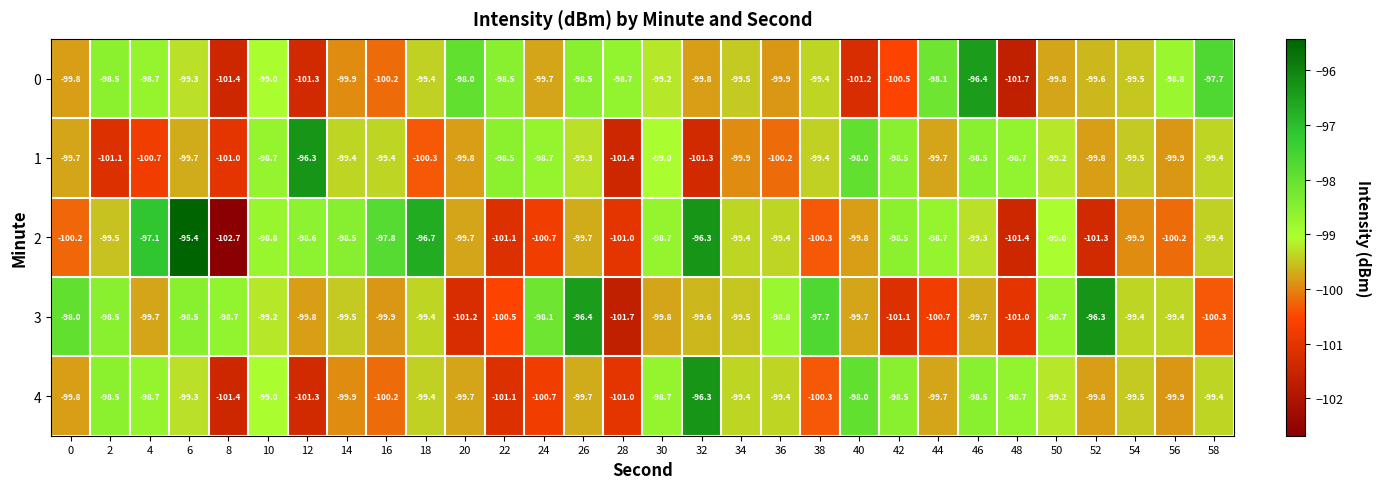

Read the 4 value at 42.

-98.5